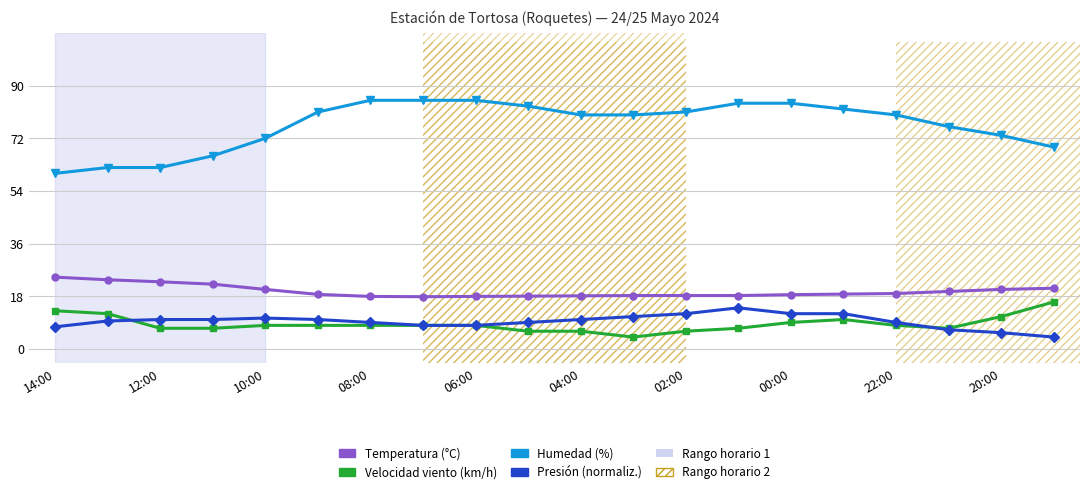

True or false: Humedad (%) and Temperatura (°C) cross at least once.

False